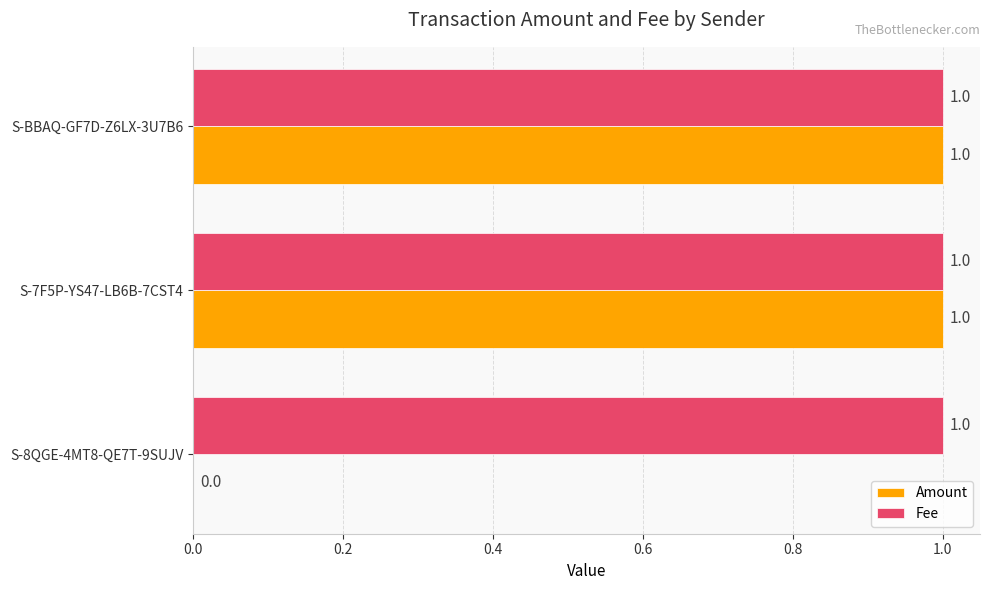

Where is Amount nearest to the value 0?

S-8QGE-4MT8-QE7T-9SUJV